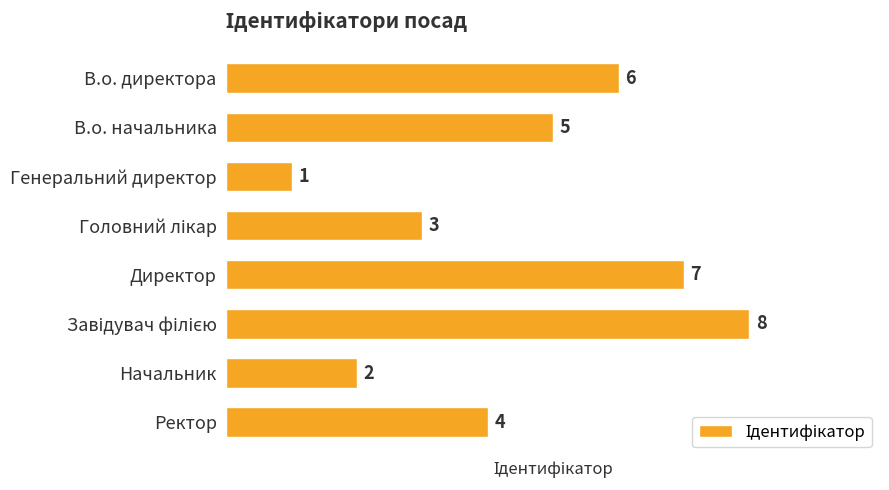

What is the greatest value displayed?

8